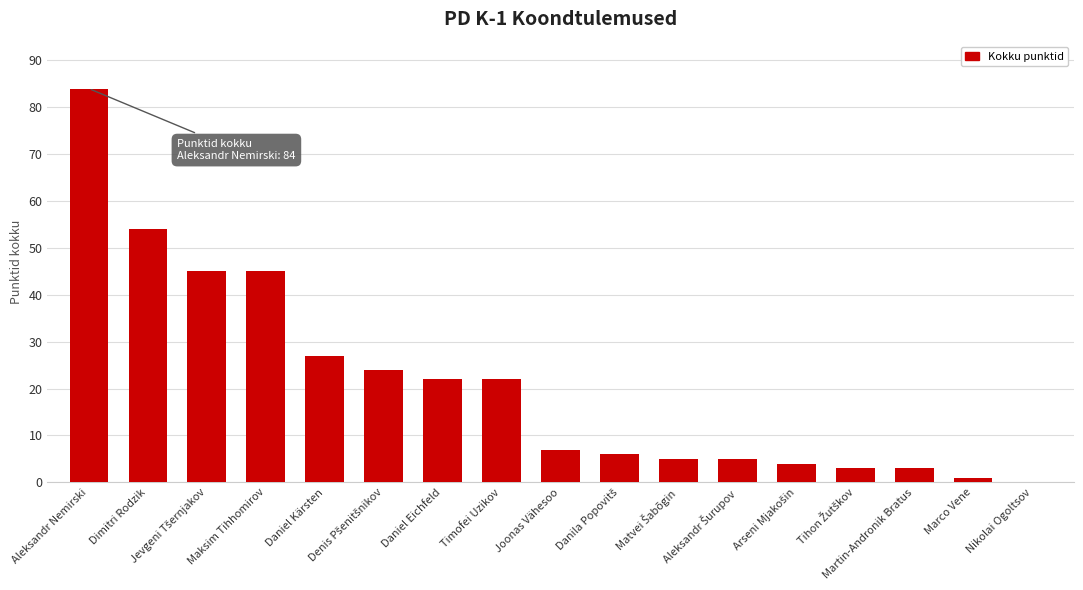

Reading left to right, what are all the values shown in this chart?

84	54	45	45	27	24	22	22	7	6	5	5	4	3	3	1	0